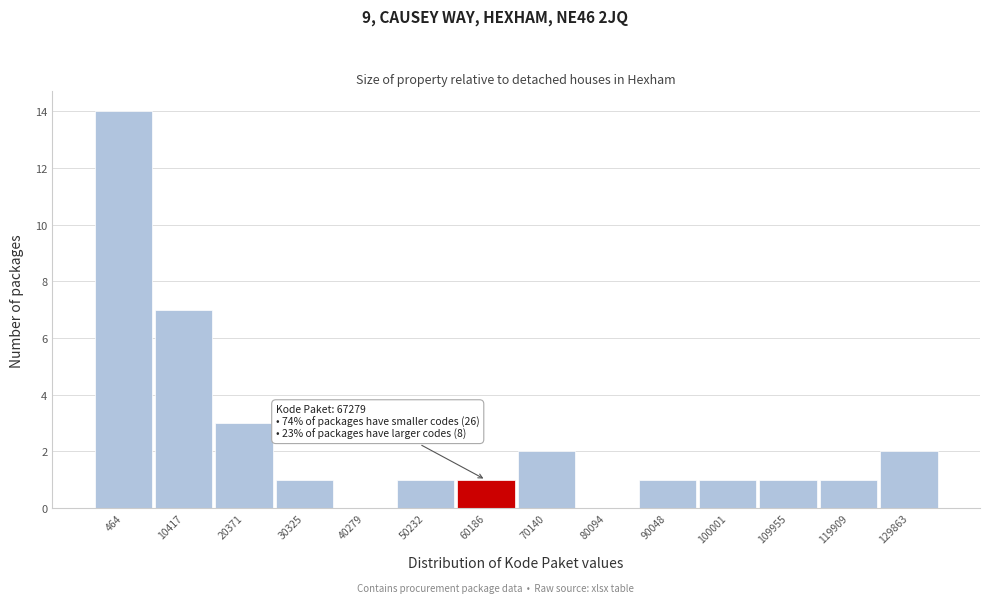

Reading left to right, list all the values displayed in this chart.

464=14	10417=7	20371=3	30325=1	40279=0	50232=1	60186=1	70140=2	80094=0	90048=1	100001=1	109955=1	119909=1	129863=2